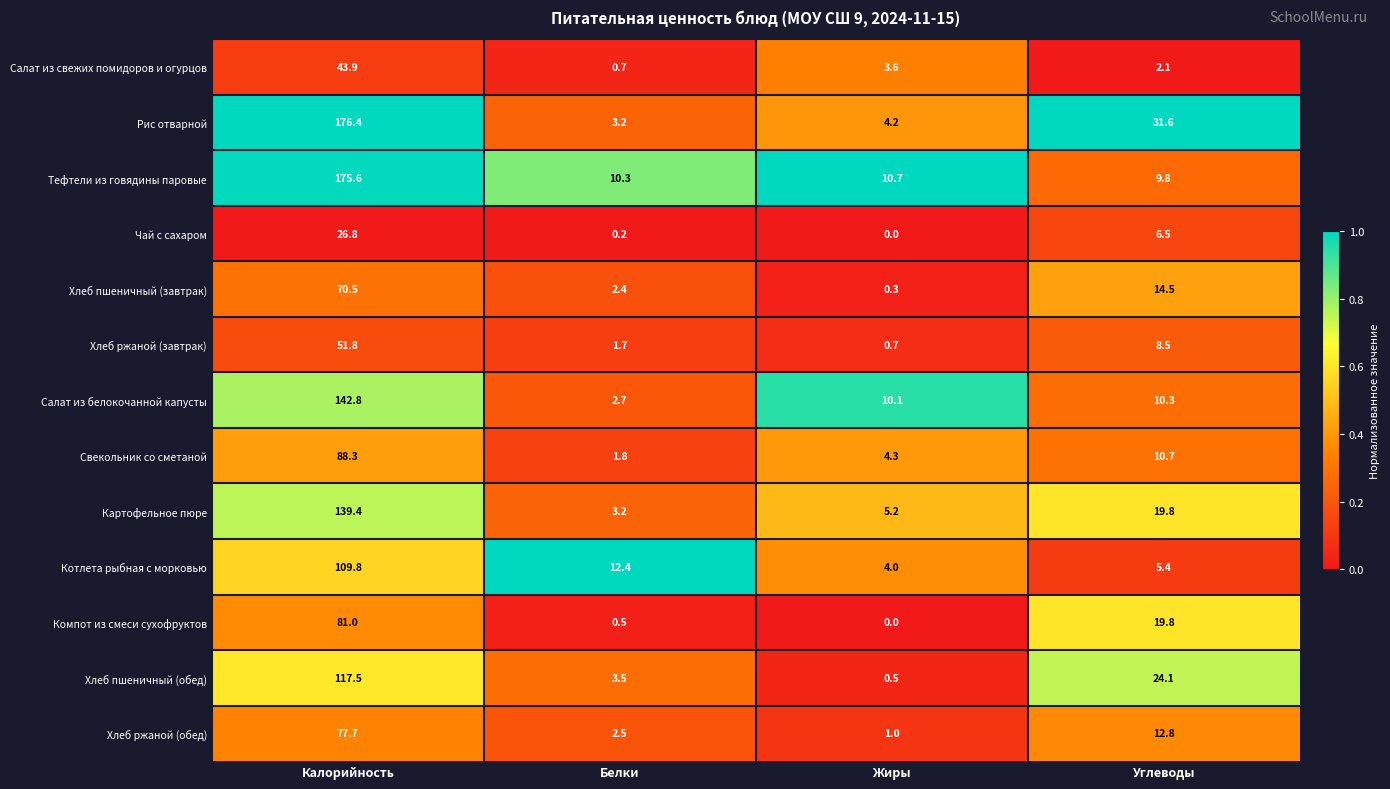

Which label corresponds to the smallest value in the chart?

Жиры